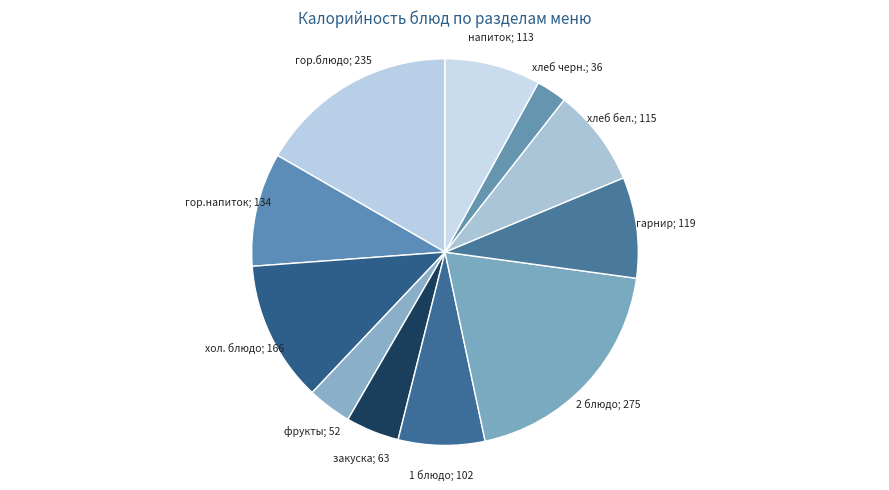

How many segments does this pie chart have?

11